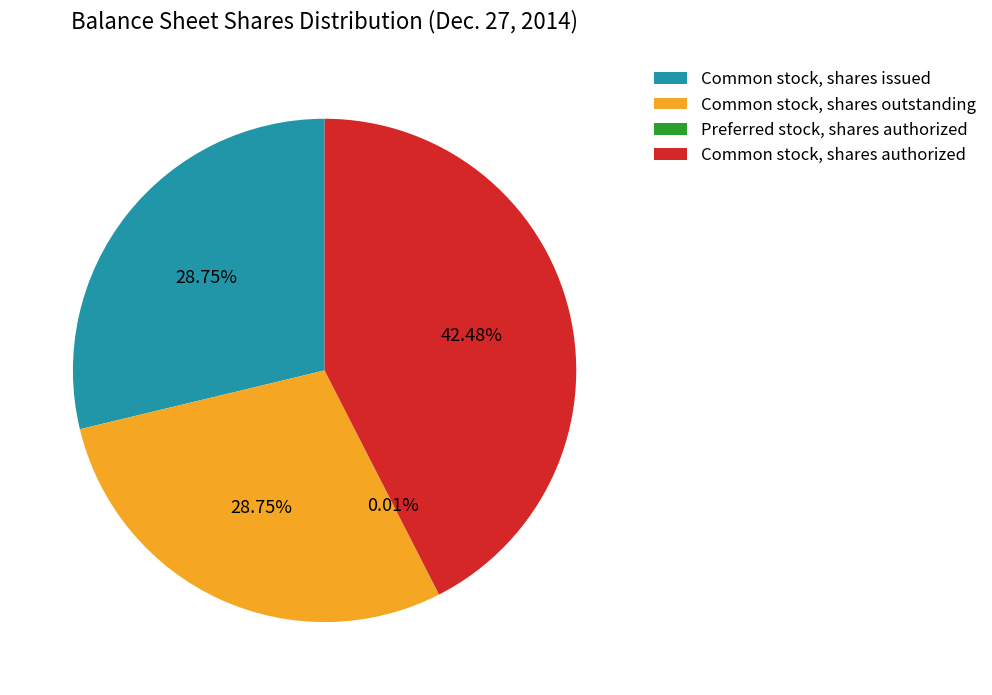

Which slice is the largest?

Common stock, shares authorized